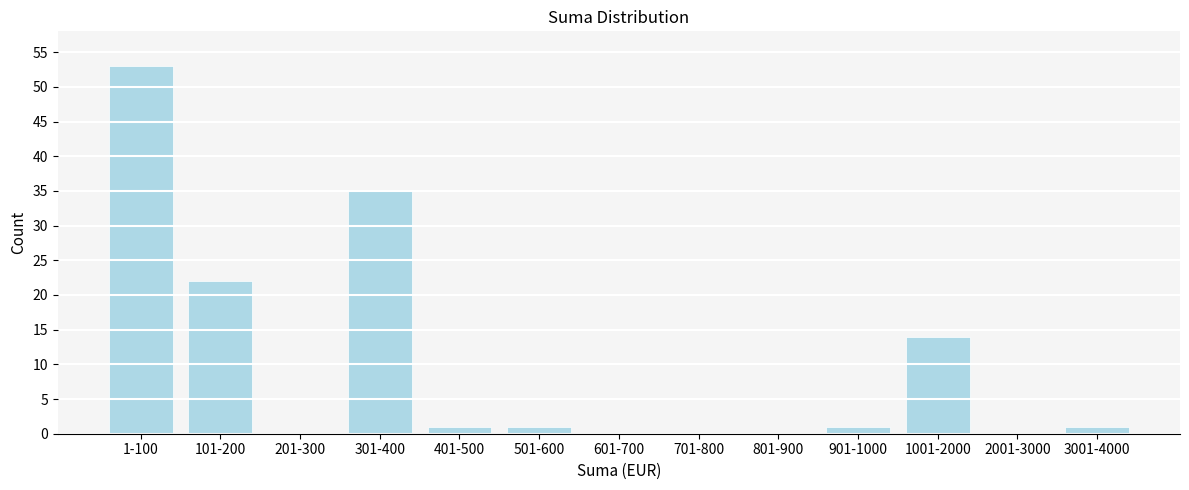

Reading left to right, list all the values displayed in this chart.

1-100=53	101-200=22	201-300=0	301-400=35	401-500=1	501-600=1	601-700=0	701-800=0	801-900=0	901-1000=1	1001-2000=14	2001-3000=0	3001-4000=1